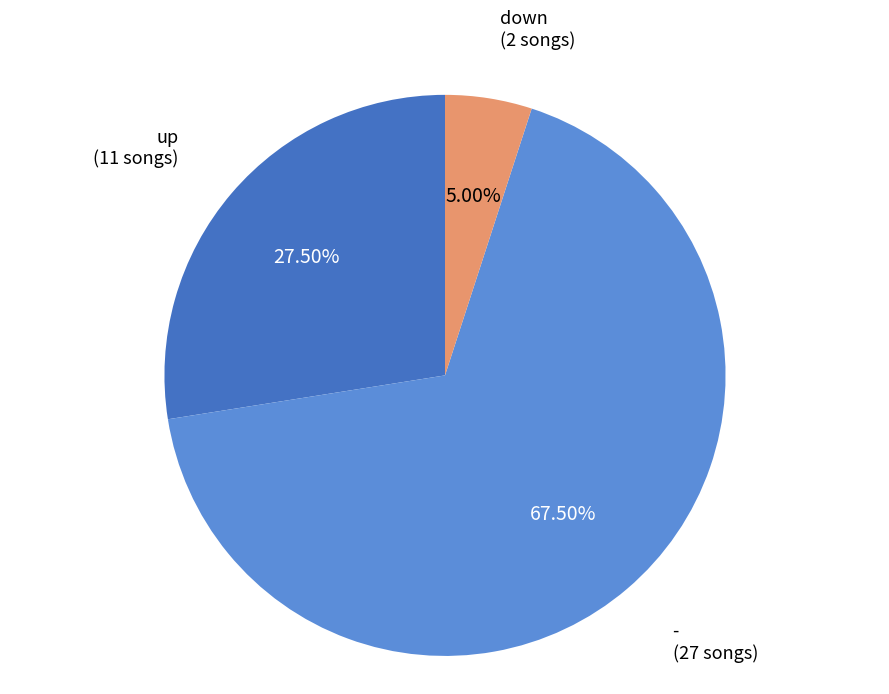

Is - the majority of the pie?

Yes